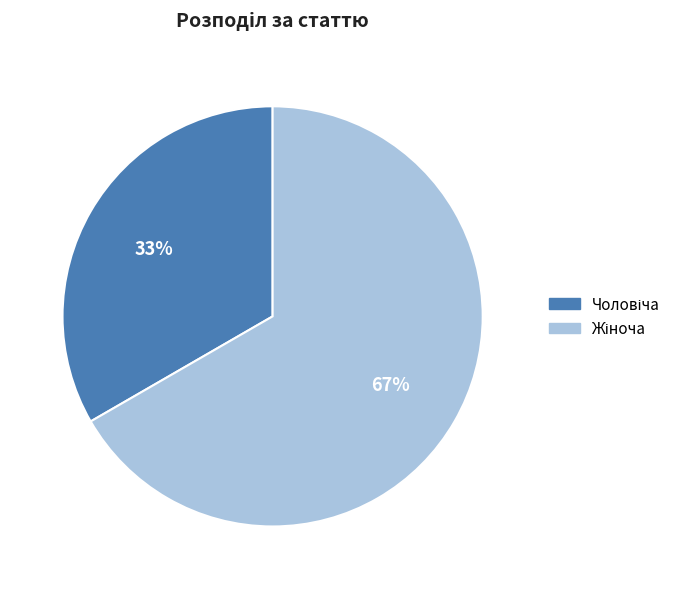

To the nearest percent, what is the average slice percentage?

50%